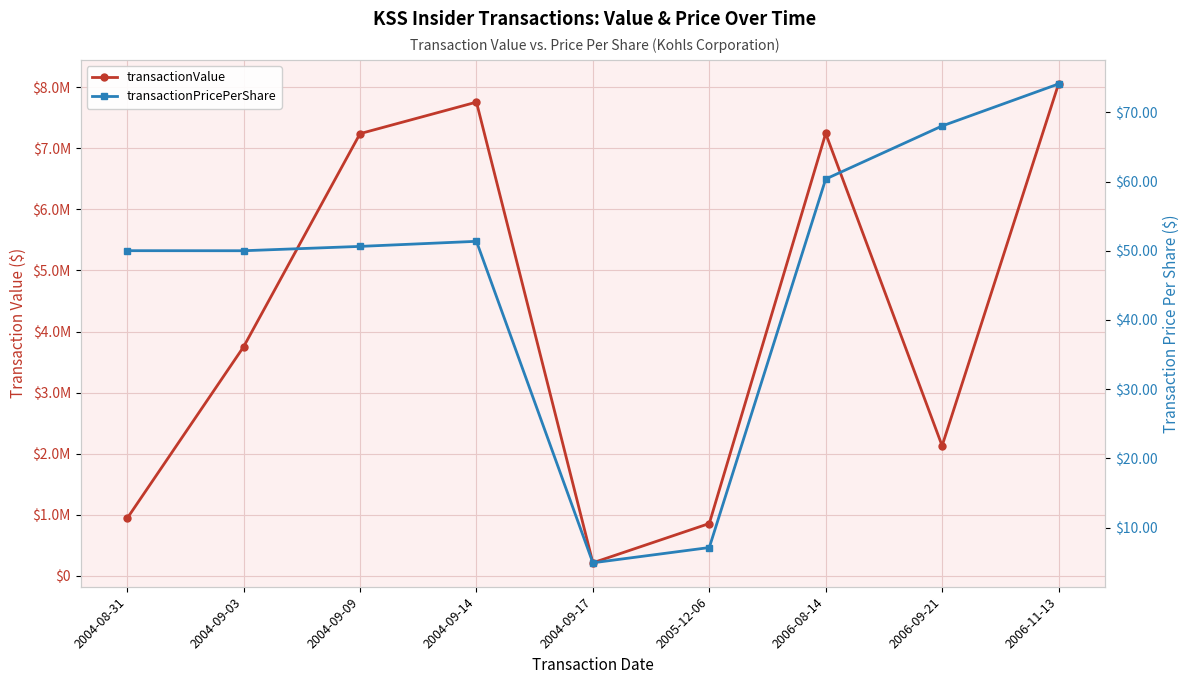

How many data points does each series have?

9